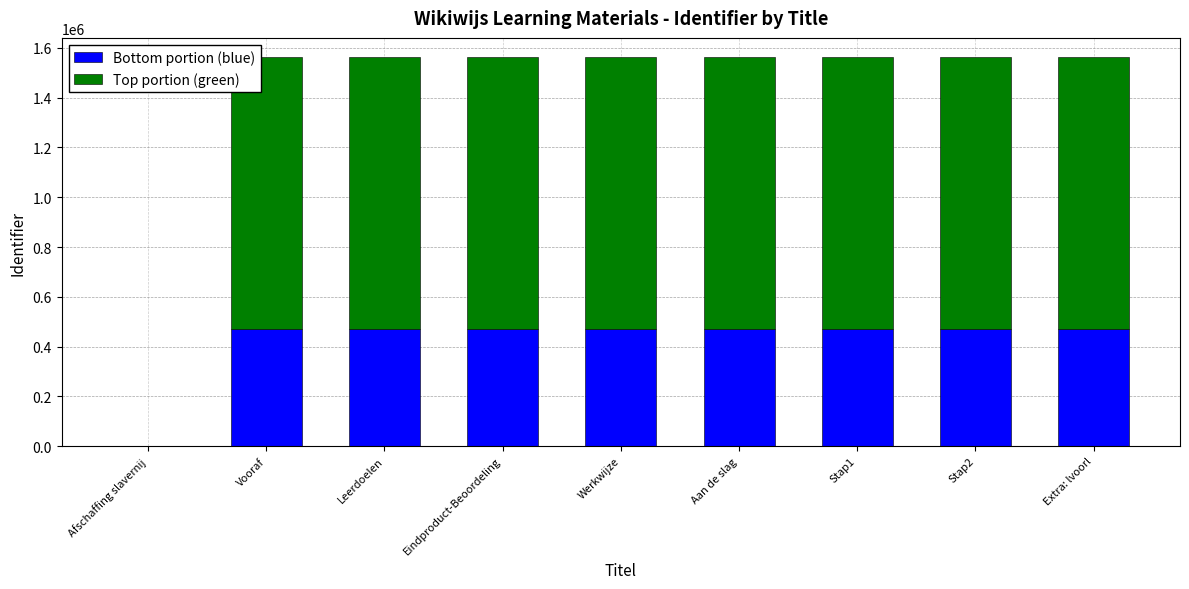

What is the sum of all Bottom portion (blue) values?

3748980